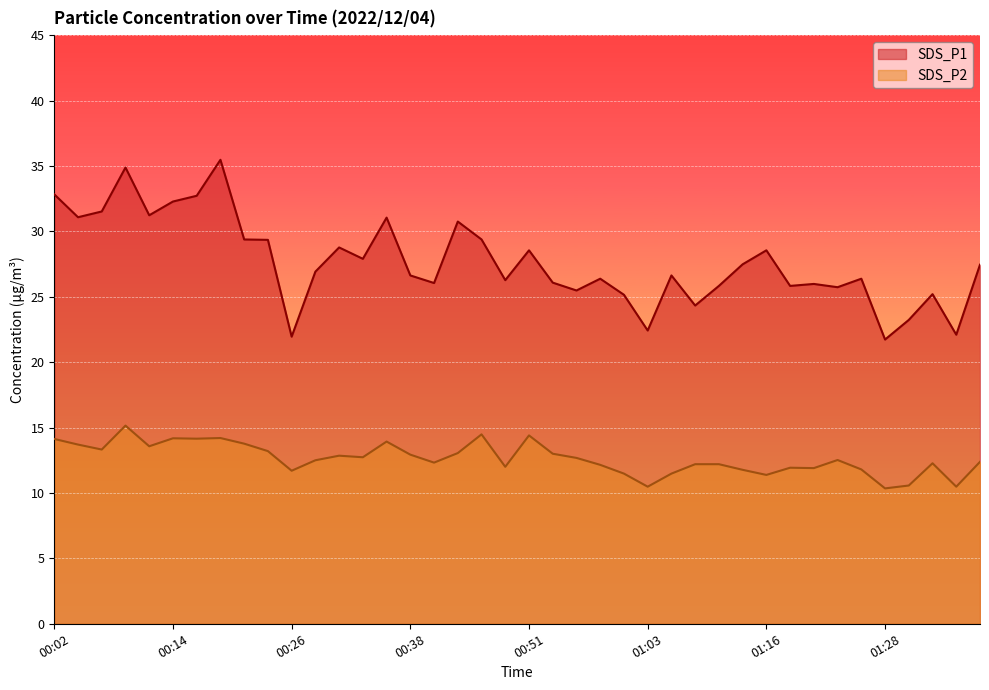

What is the label of the 29th point from the right?

00:29